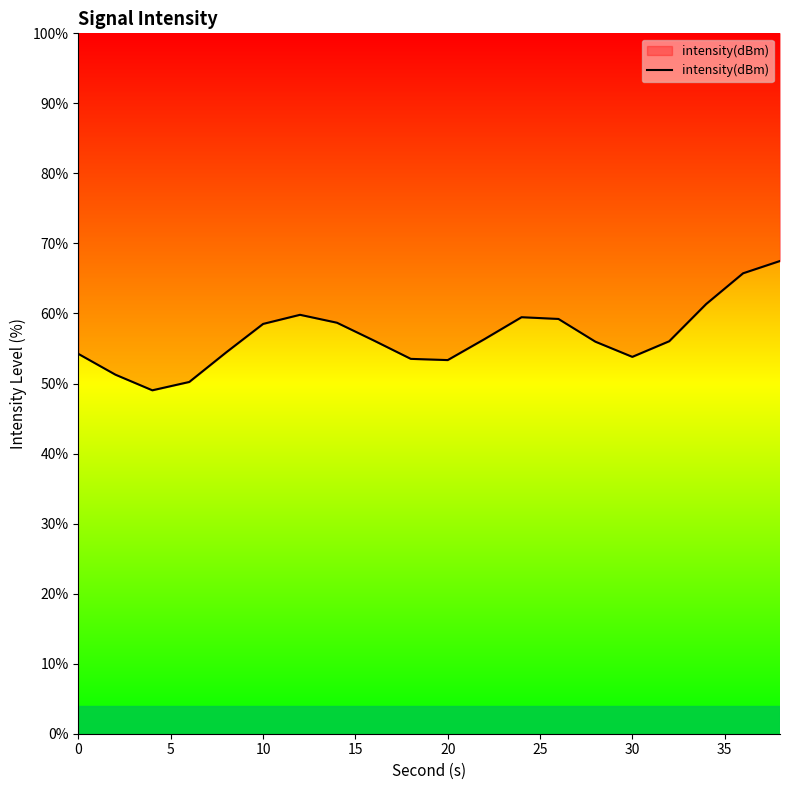

What is the smallest value displayed?

49.0